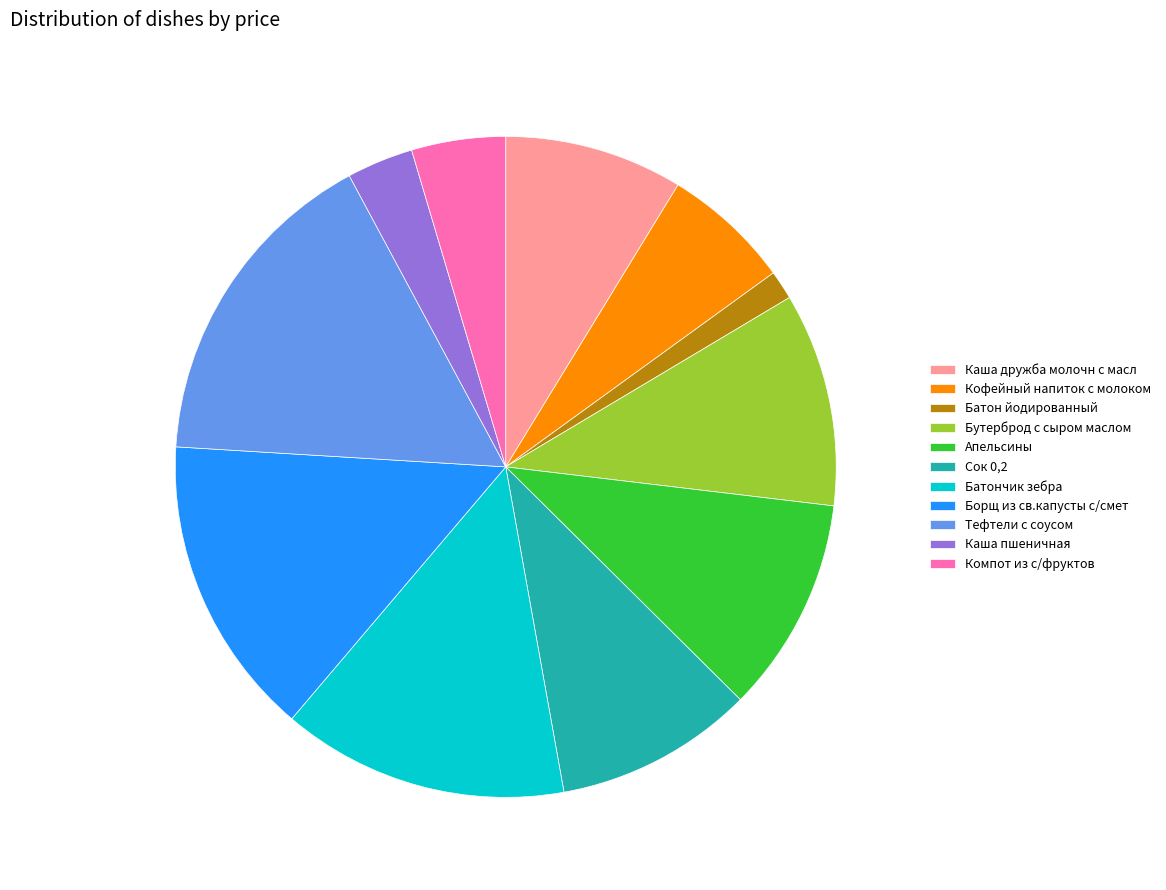

Is it true that Батон йодированный is 11% of the pie?

False